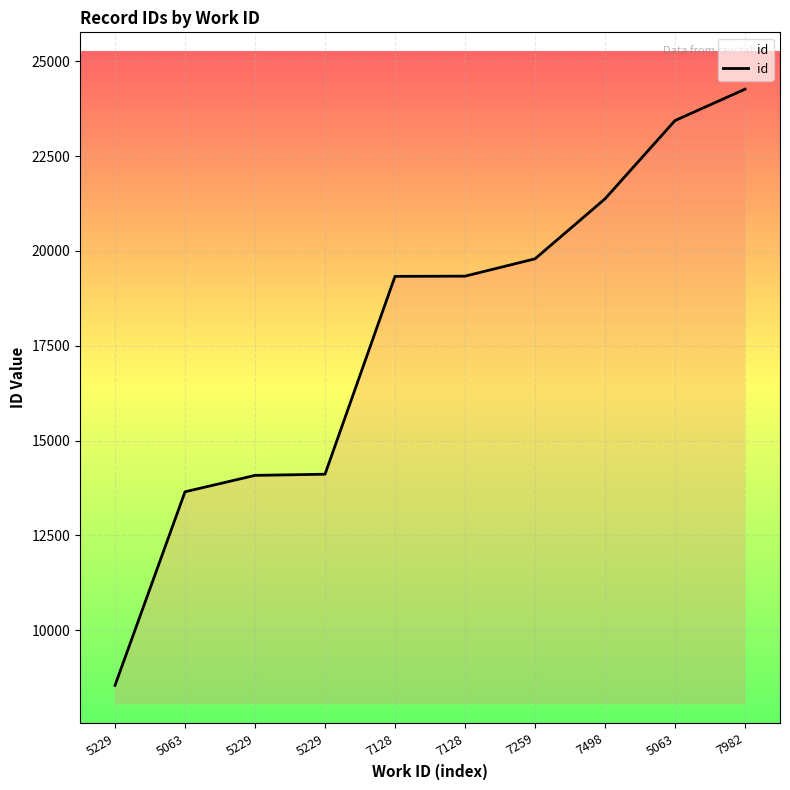

How many lines are shown in the chart?

1